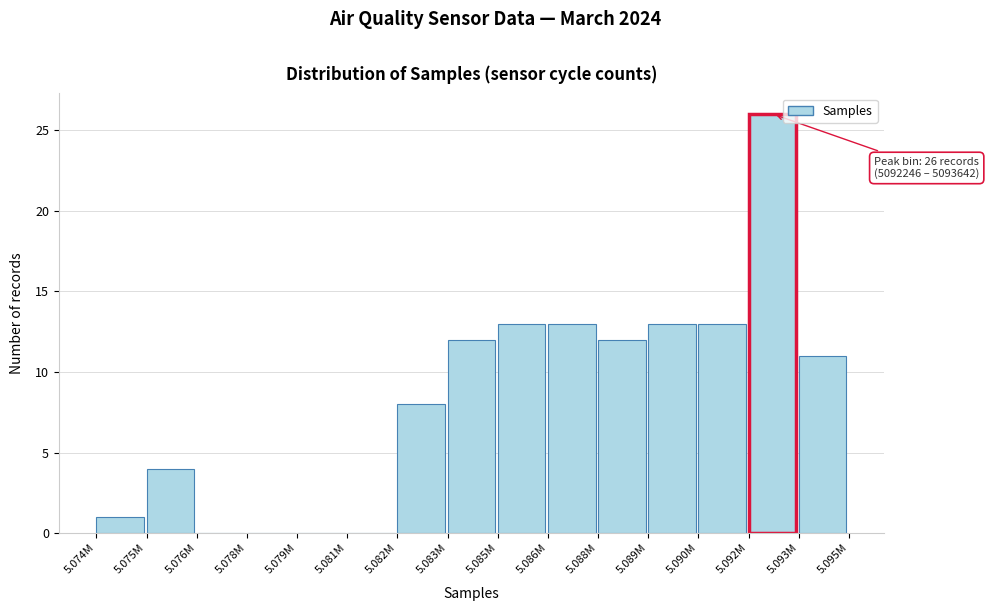

Reading left to right, extract all data points from this chart.

5.074M=1	5.075M=4	5.076M=0	5.078M=0	5.079M=0	5.081M=0	5.082M=8	5.083M=12	5.085M=13	5.086M=13	5.088M=12	5.089M=13	5.090M=13	5.092M=26	5.093M=11